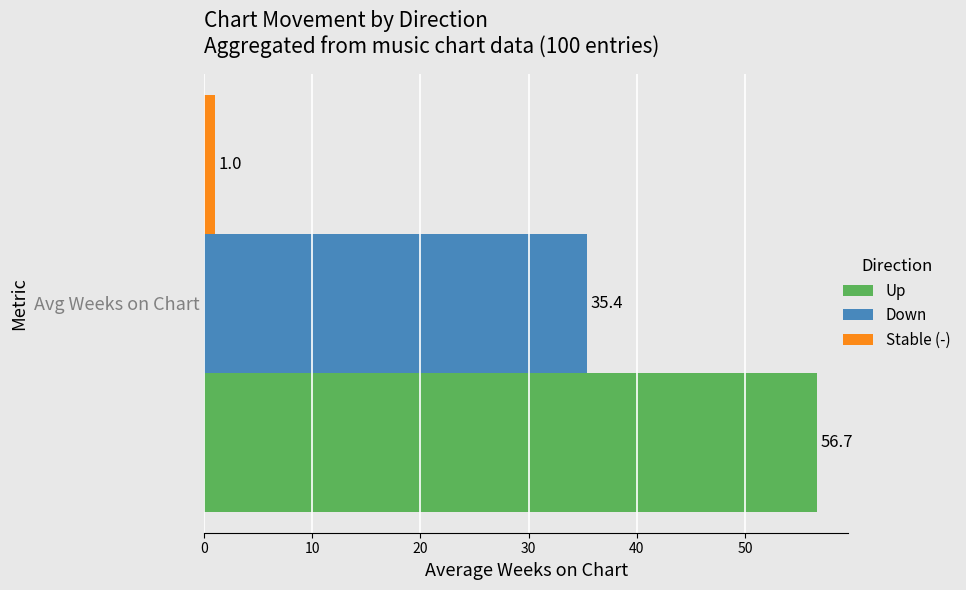

At Avg Weeks on Chart, list the series in order from largest to smallest.

Up, Down, Stable (-)